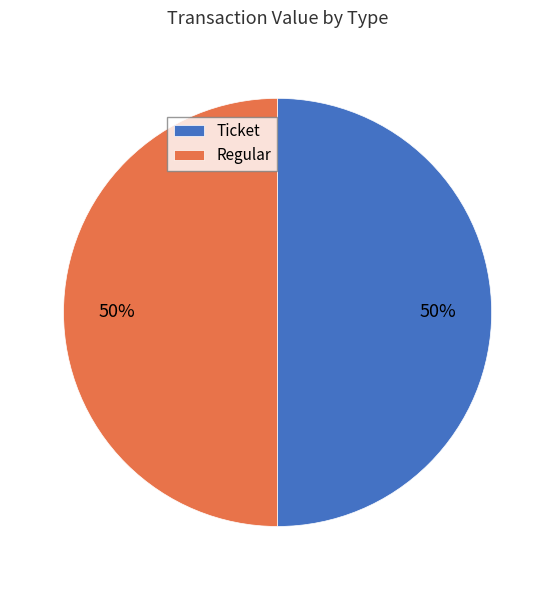

Do Regular and Ticket together represent more than half of the pie?

Yes